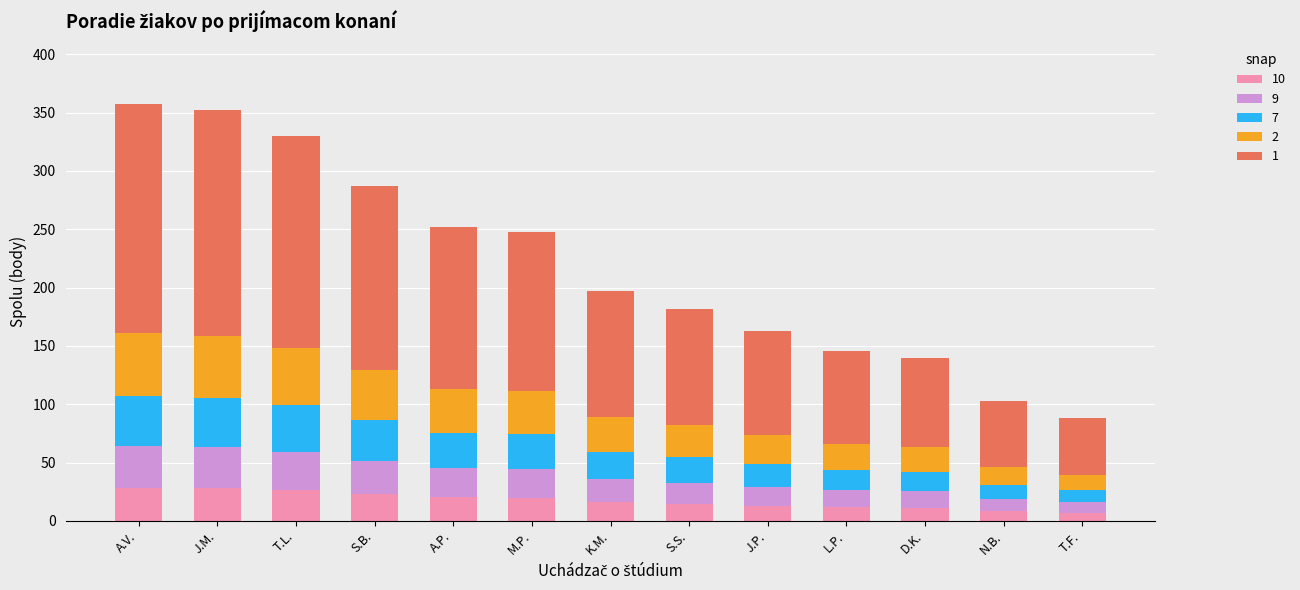

What is the label of the 5th bar from the right?

J.P.